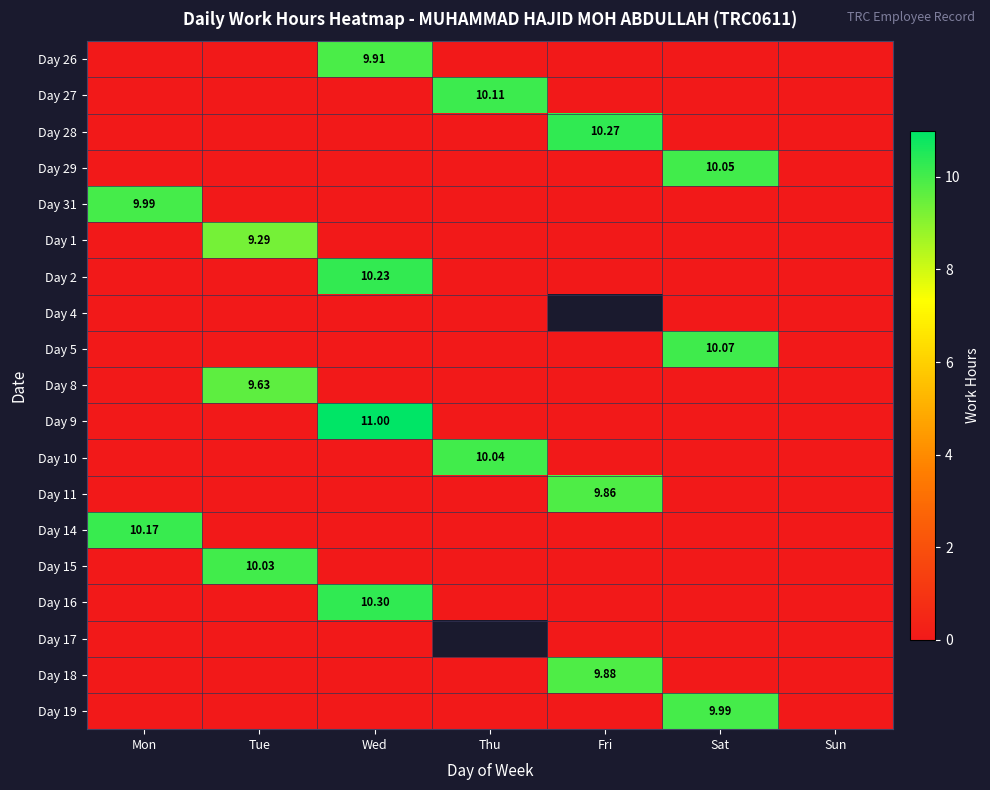

What is the difference between the maximum and minimum values in the Day 2 series?

10.2